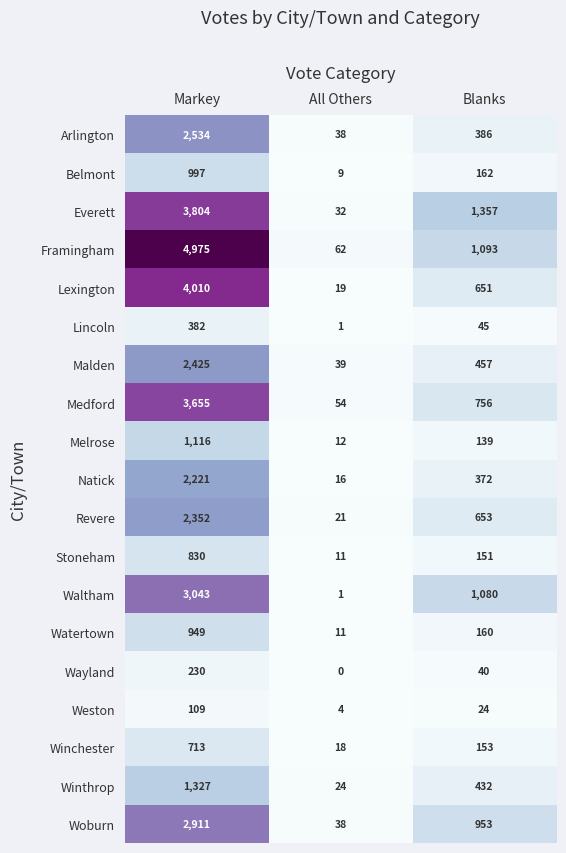

What is the spread (max minus min) of values at Markey?

4866